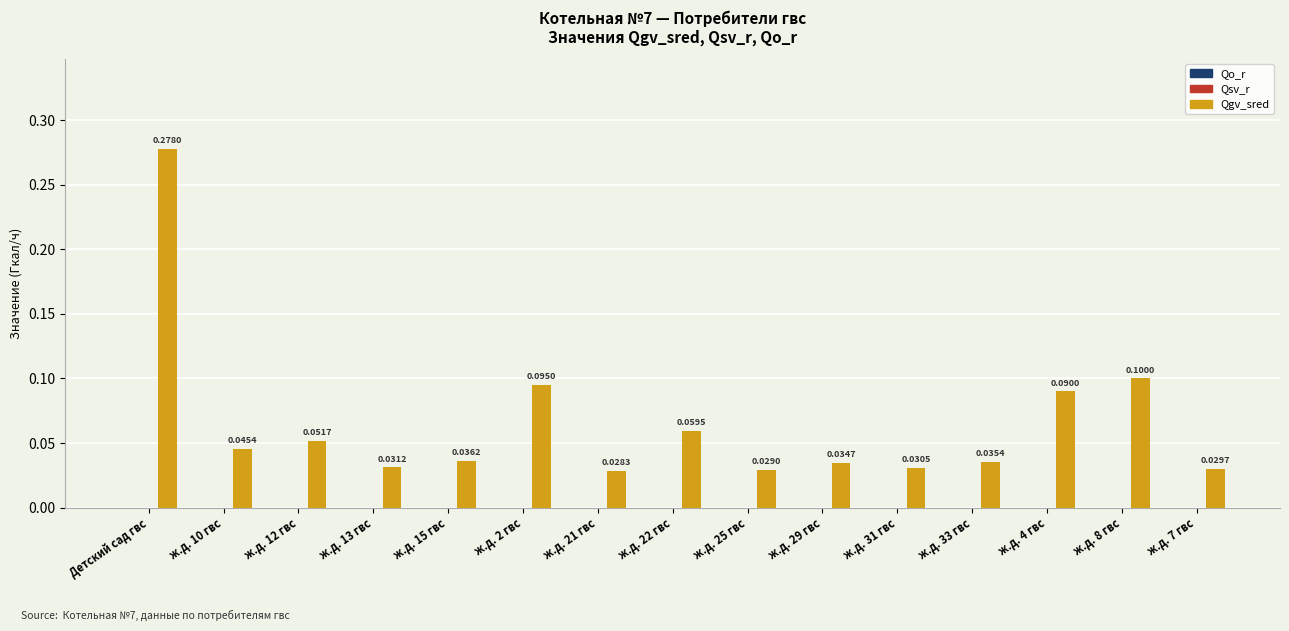

What is the sum of all values?

1.0